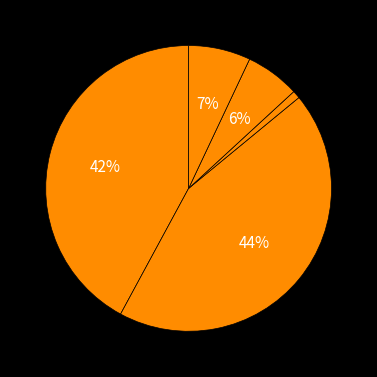

How many slices are in this pie chart?

5